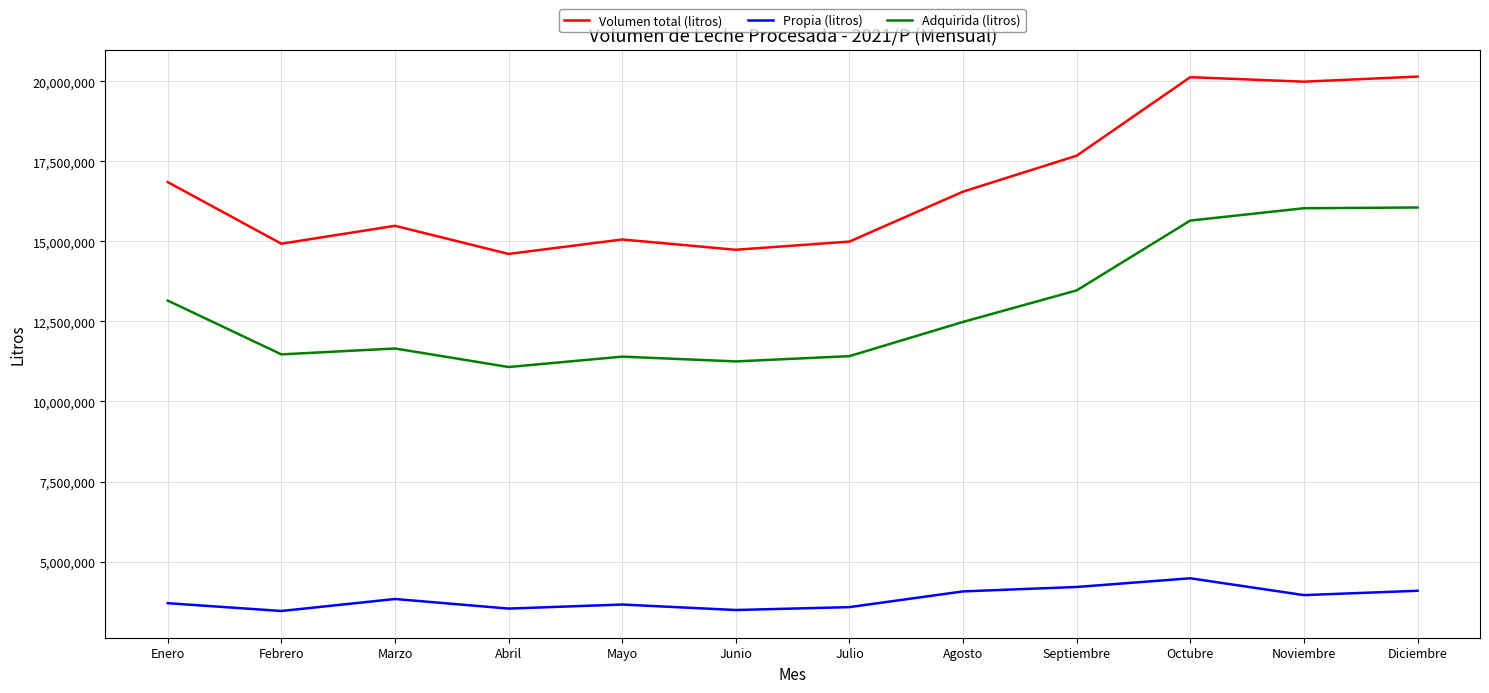

Does the chart display data point markers on the line(s)?

No